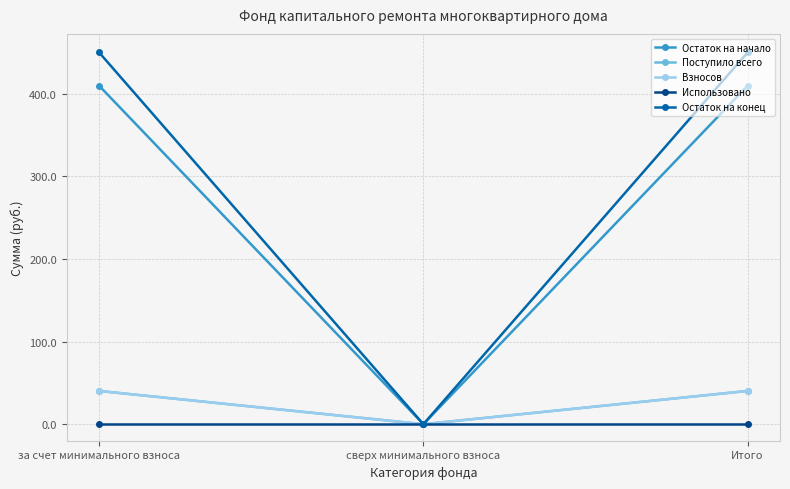

Is this an area chart (filled region under the line)?

No